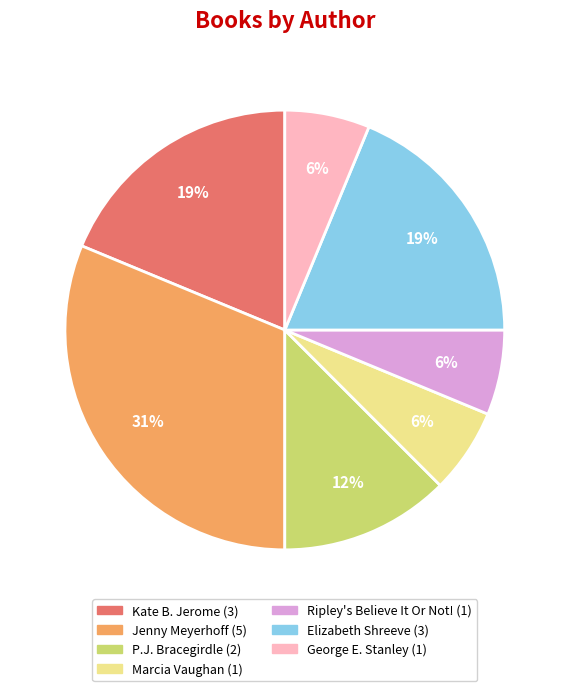

Is there any slice that represents more than half of the pie?

No